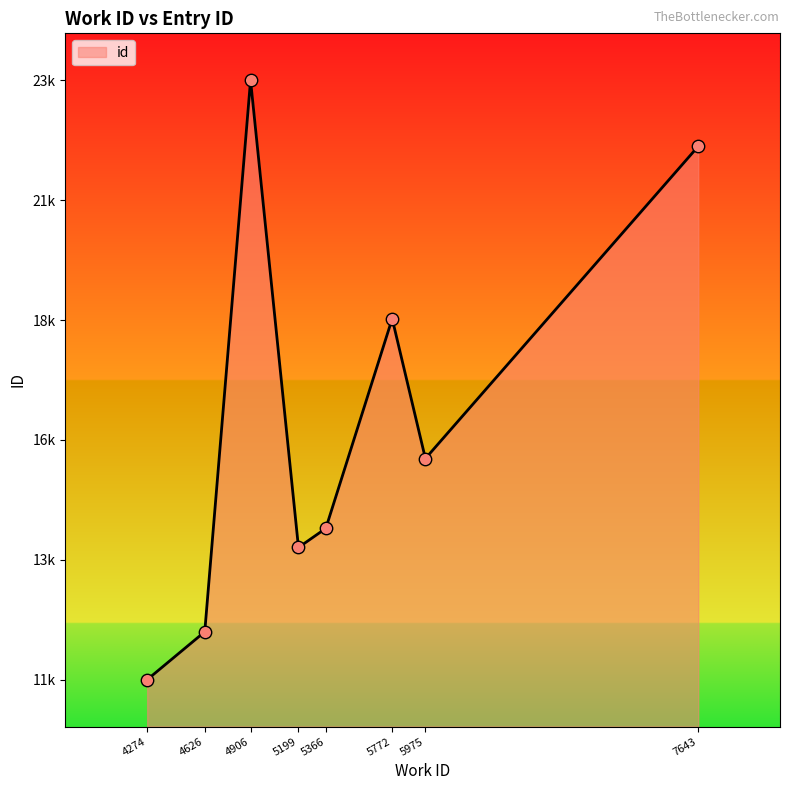

Which has a higher value, 5975 or 5199?

5975